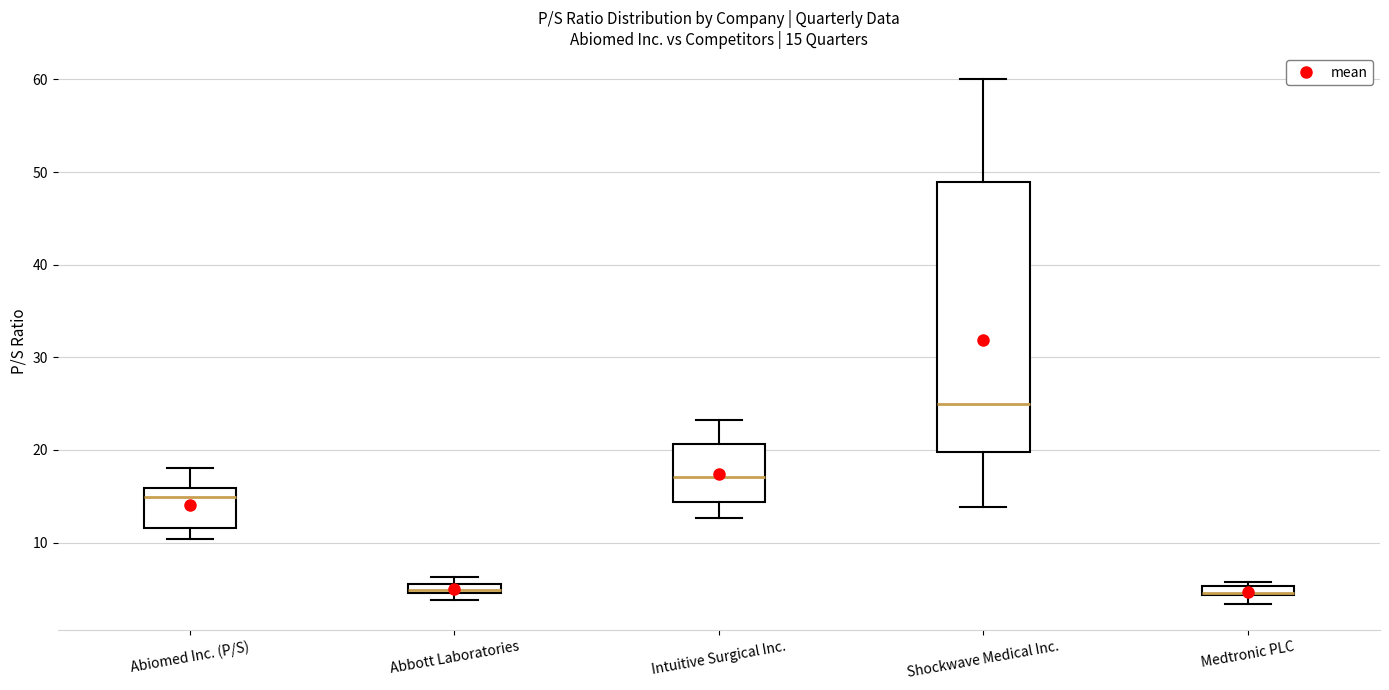

Comparing the boxes themselves (not the whiskers), which one is the tallest?

Shockwave Medical Inc.